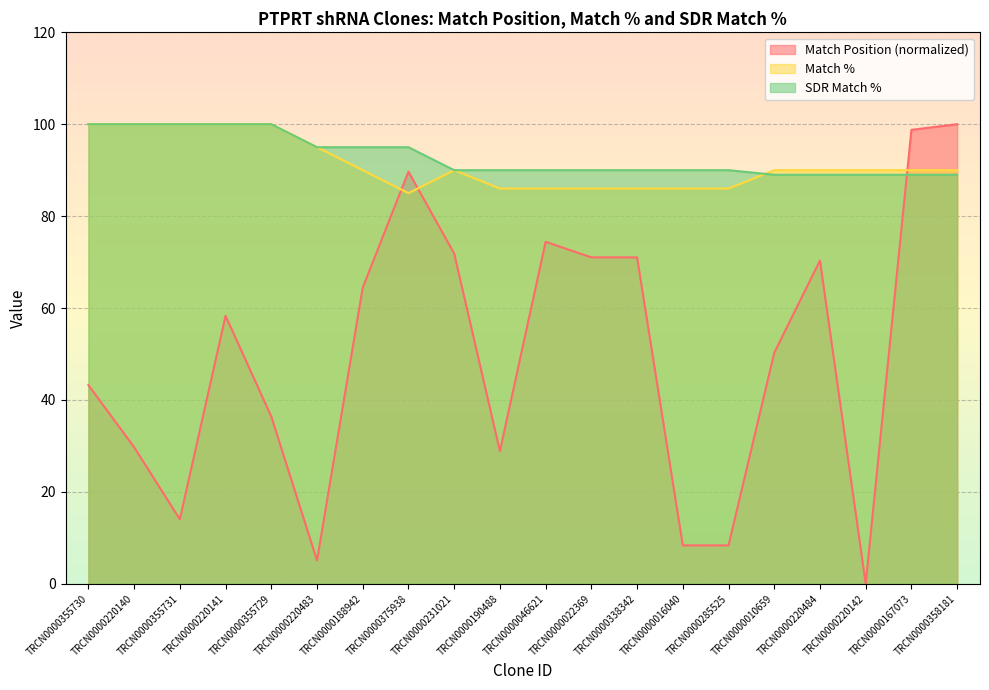

Which series changed the most between TRCN0000355730 and TRCN0000220483?

Match Position (normalized)